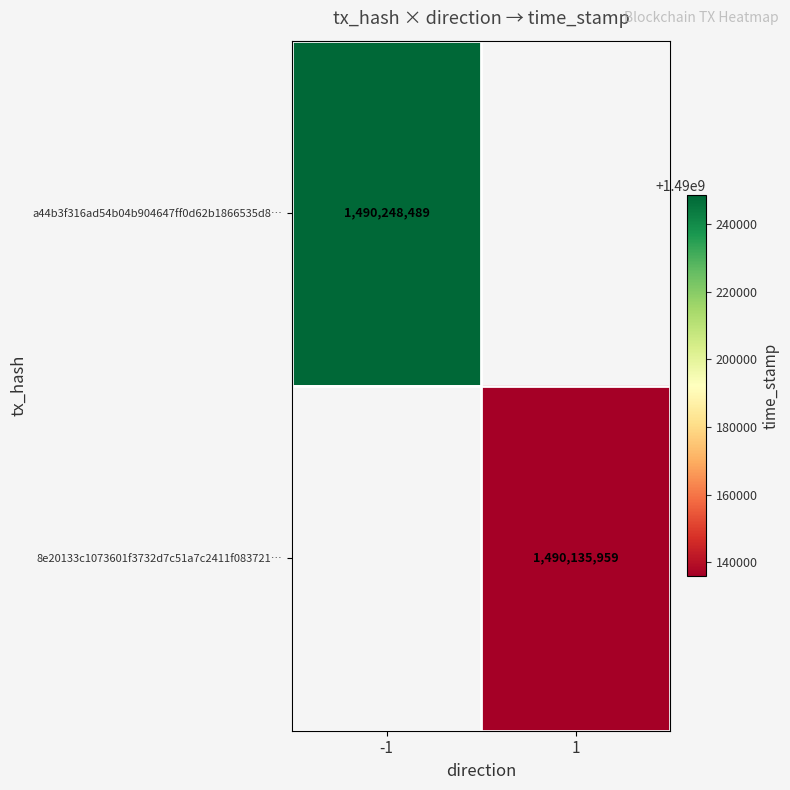

Is it true that 8e20133c1073601f3732d7c51a7c2411f083721… equals 2350009273 at 1?

False